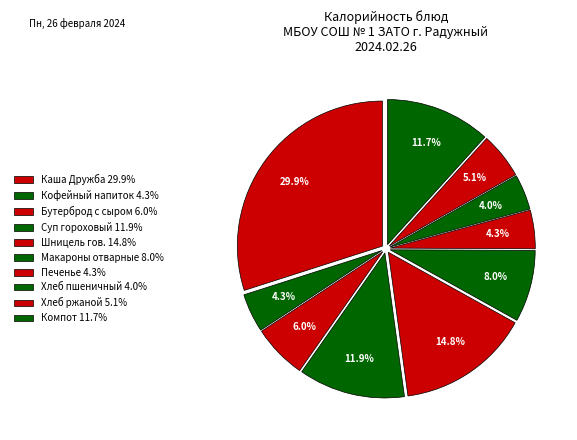

How many segments does this pie chart have?

10